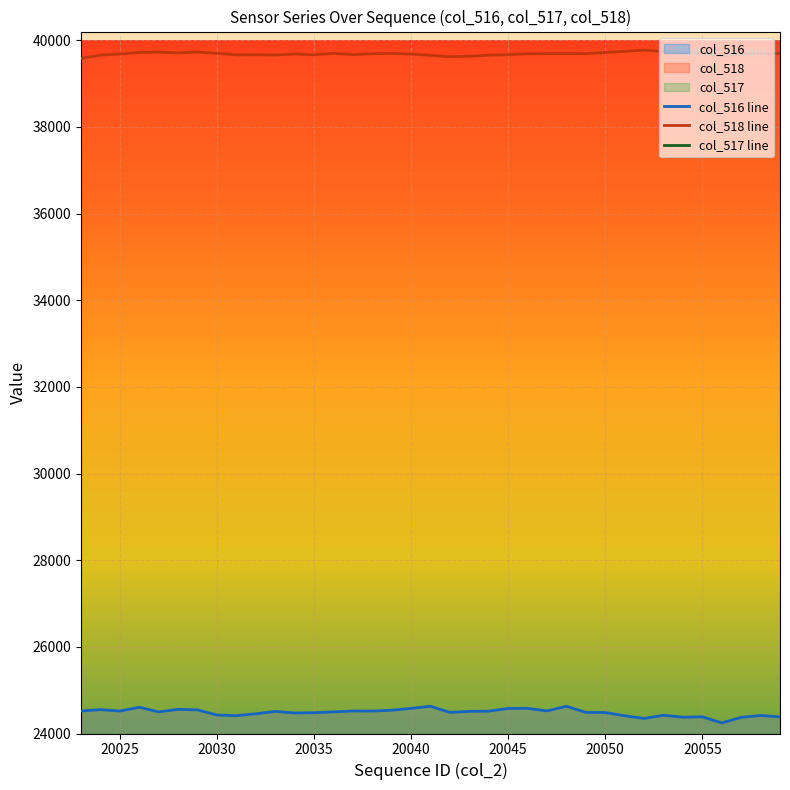

List the labels in order of value, largest first.

20041, 20048, 20026, 20040, 20046, 20045, 20028, 20024, 20029, 20039, 20047, 20023, 20025, 20037, 20038, 20044, 20043, 20033, 20027, 20036, 20042, 20049, 20050, 20035, 20034, 20032, 20030, 20053, 20058, 20031, 20051, 20055, 20059, 20054, 20057, 20052, 20056